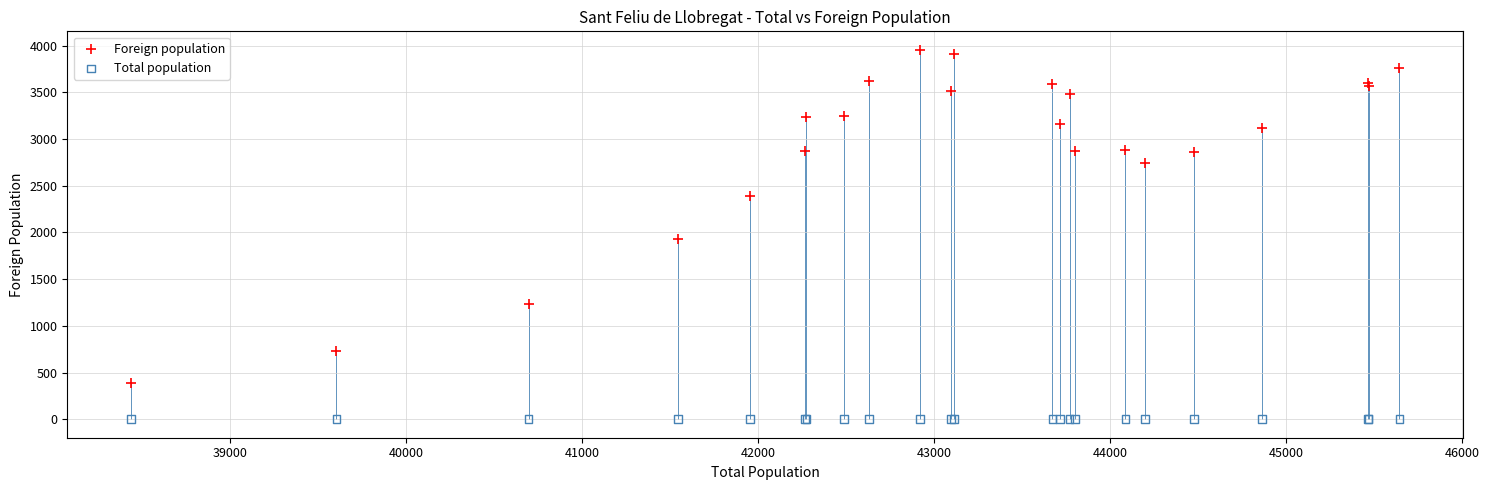

Across all series, what Y value is closest to 1978?

1933